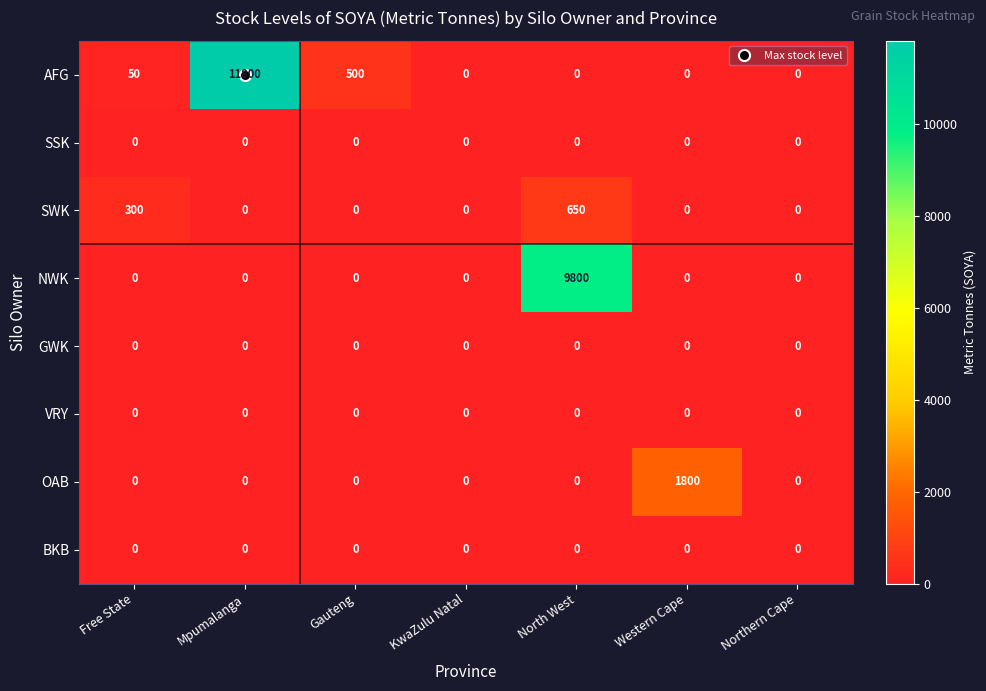

At how many categories does at least one series exceed 2185?

2